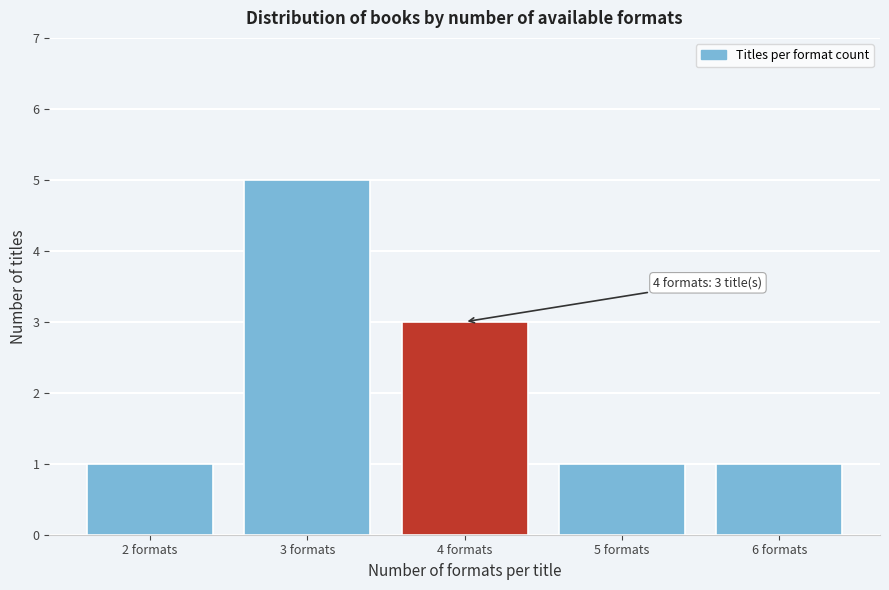

Reading left to right, transcribe all the data shown in this chart.

2 formats=1	3 formats=5	4 formats=3	5 formats=1	6 formats=1